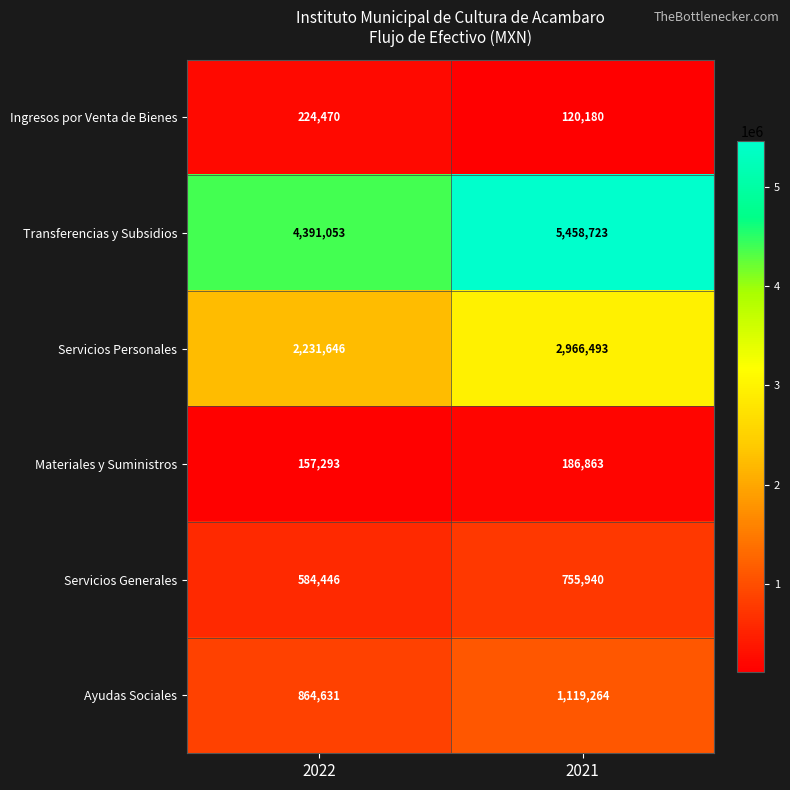

How many data points does each series have?

2